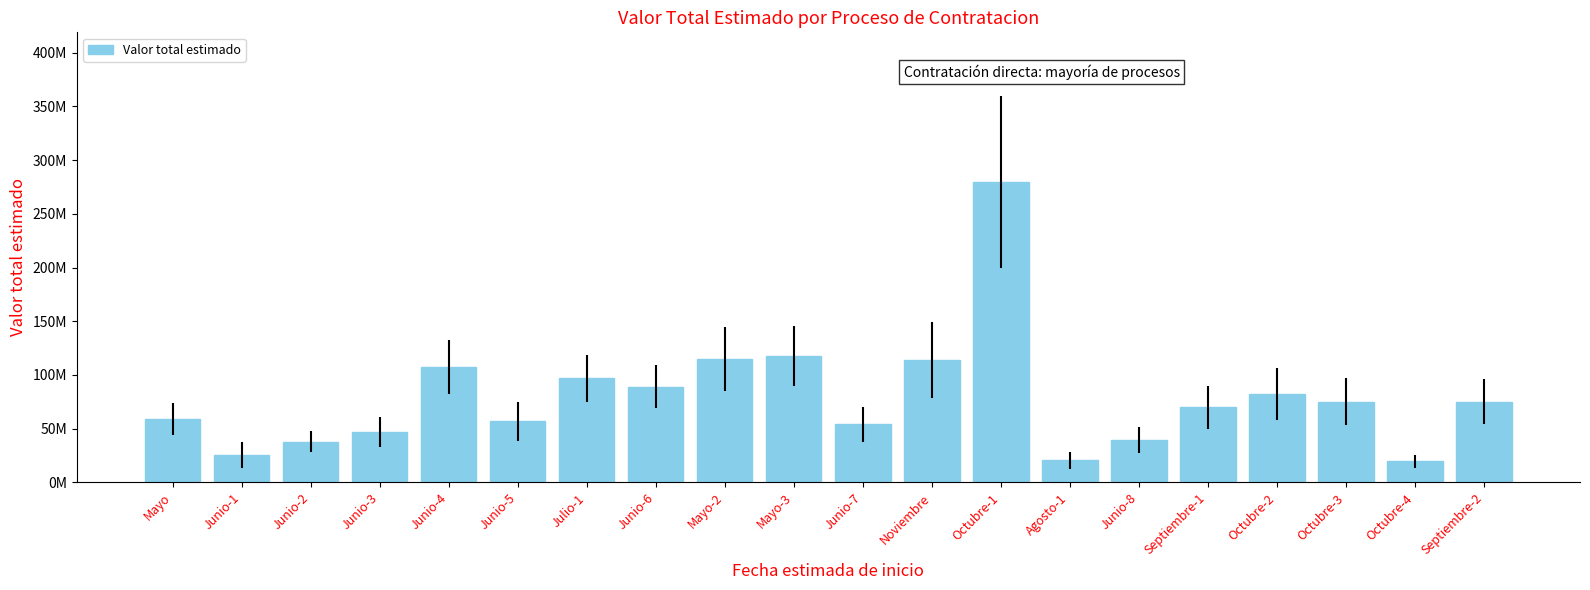

At which label does the data first exceed 75037103?

Junio-4